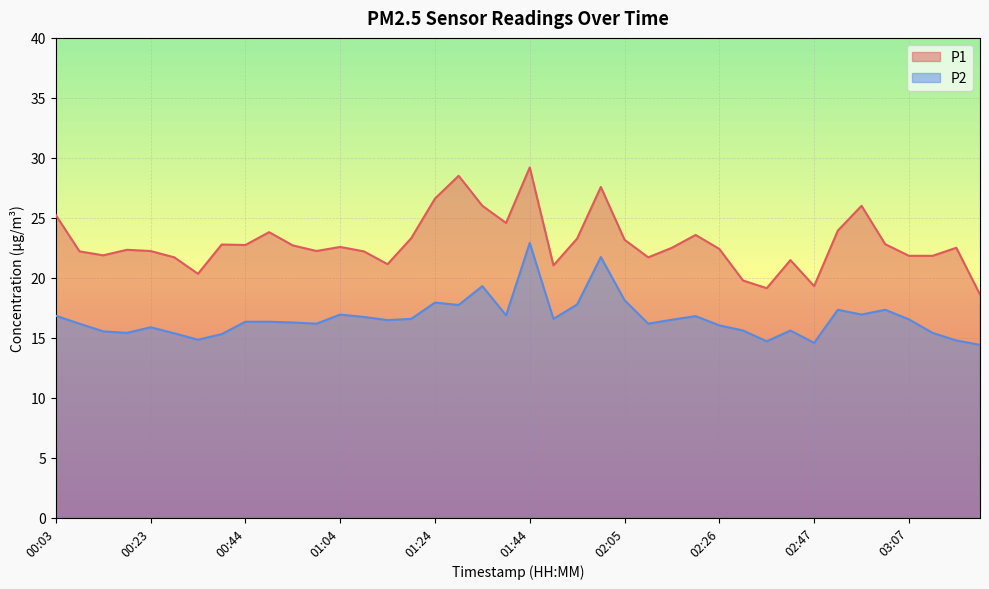

What is the total value across all series at 01:09?

38.9